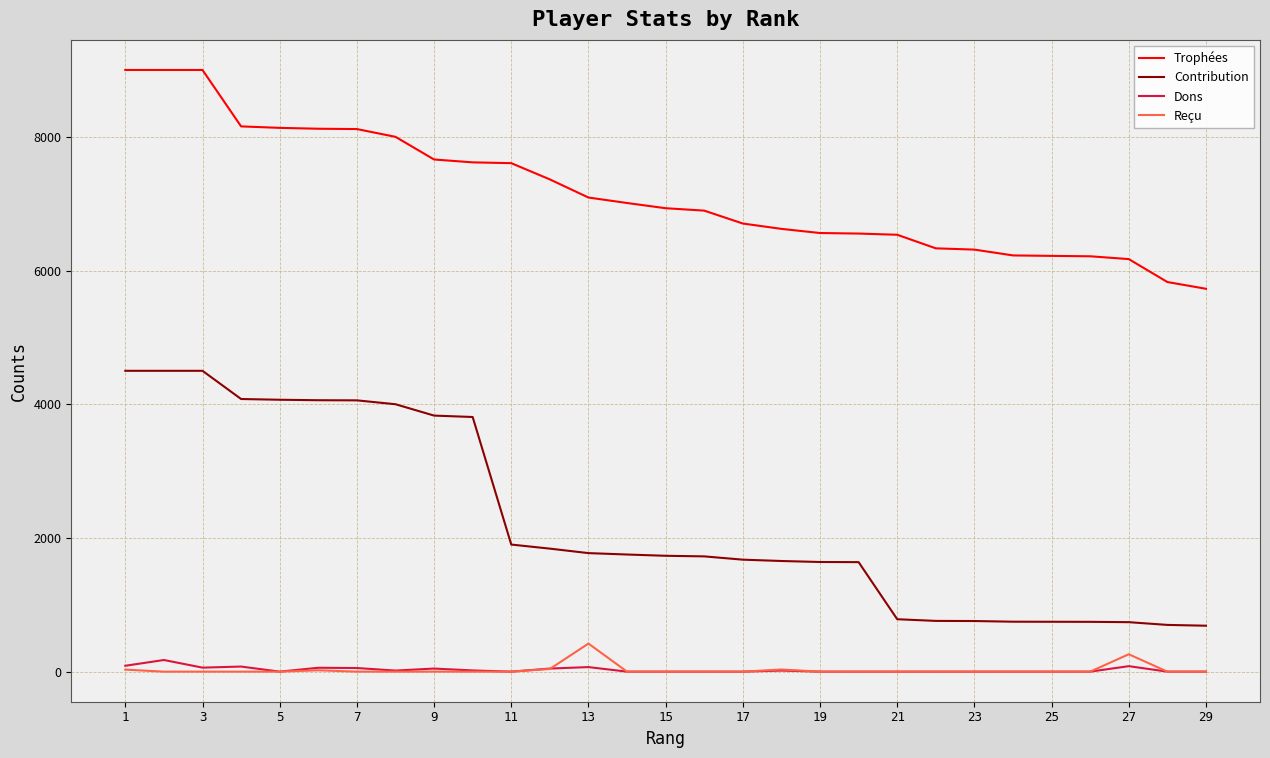

What is the difference between the maximum and minimum values in the Reçu series?

420